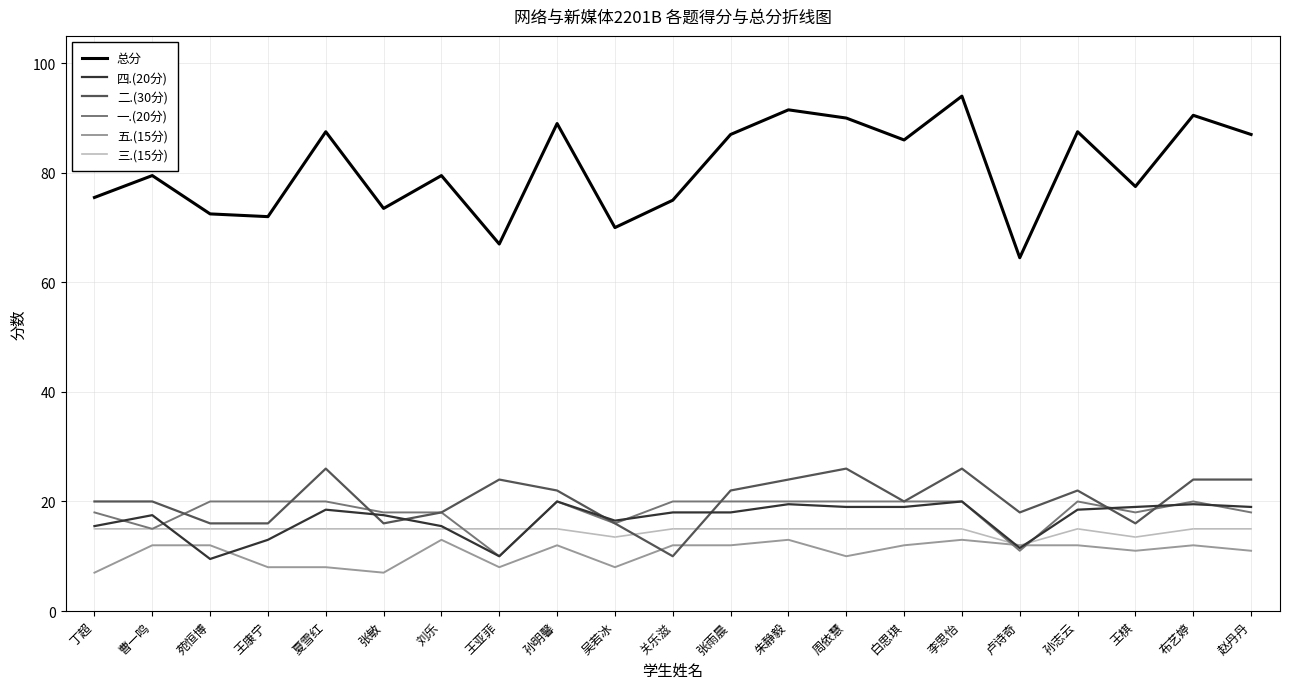

After their last crossing, which series has the higher values: 二.(30分) or 四.(20分)?

二.(30分)